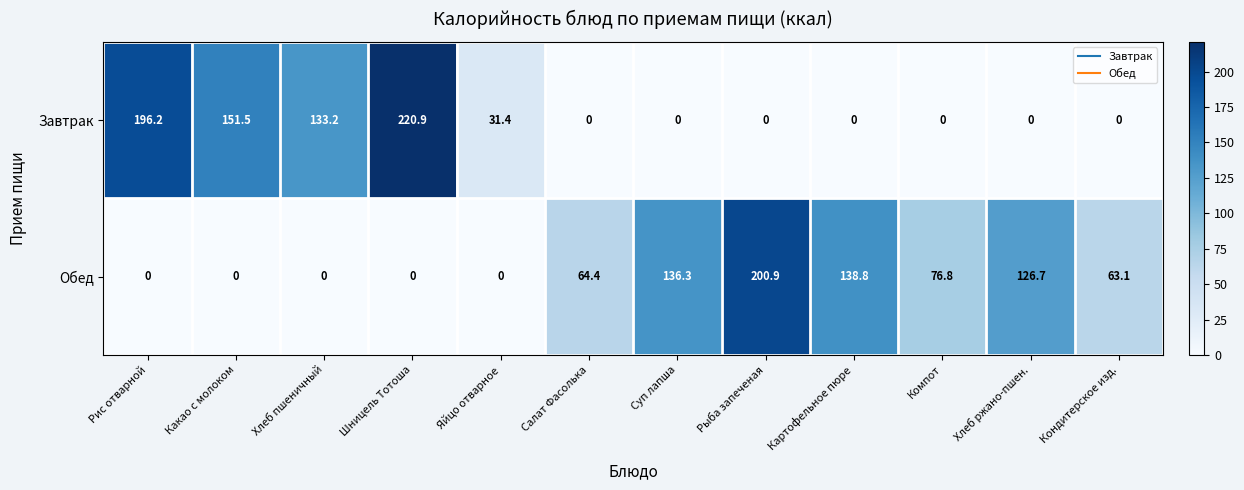

What is the difference between the second highest and minimum values in the Обед series?

138.8